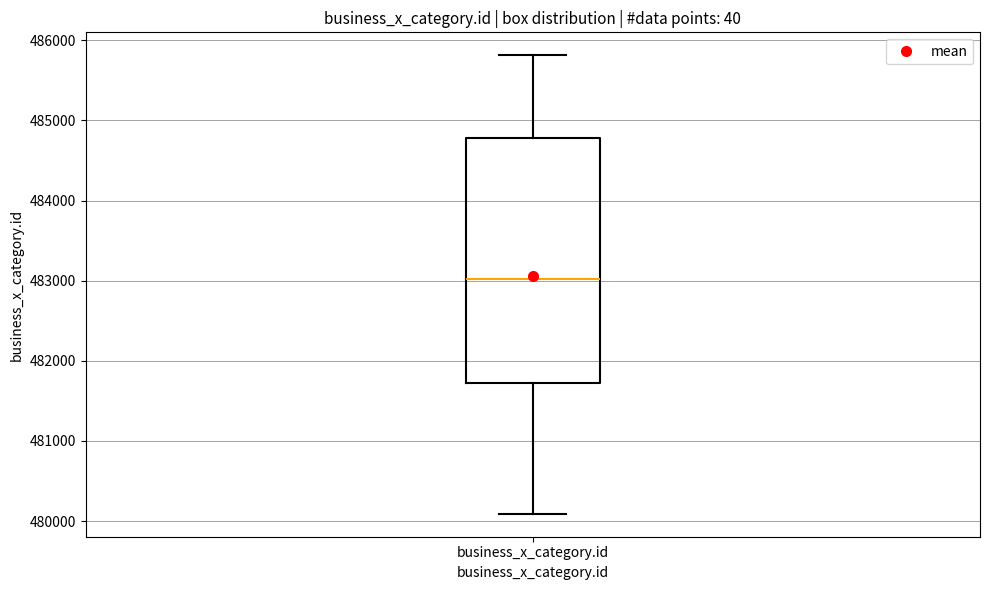

Read this box plot against the y-axis: the position of the median line, the range covered by the box, and the ends of both whiskers. The values are not printed on the chart, so give them approximately, as read against the axis.

median 483000, box 481700 to 484800, whiskers 480100 to 485800